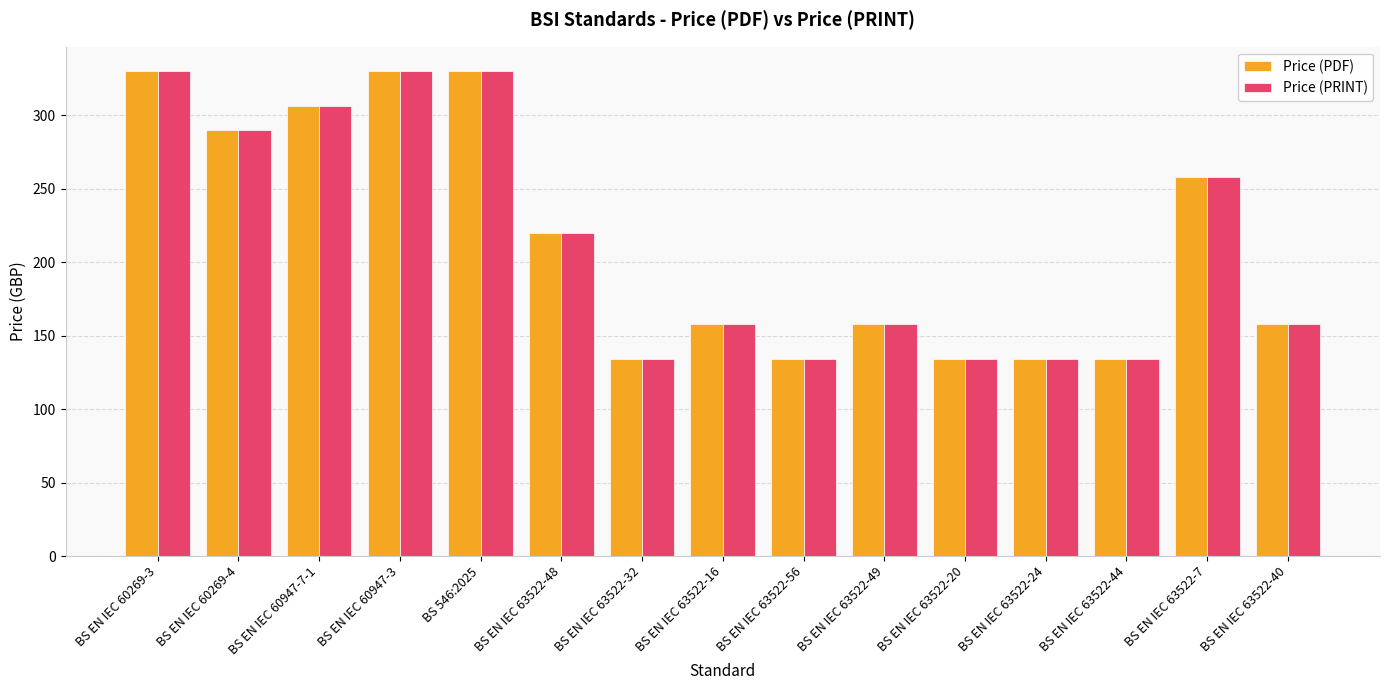

Reading left to right, extract all data points from this chart.

Price (PDF): 330	290	306	330	330	220	134	158	134	158	134	134	134	258	158
Price (PRINT): 330	290	306	330	330	220	134	158	134	158	134	134	134	258	158